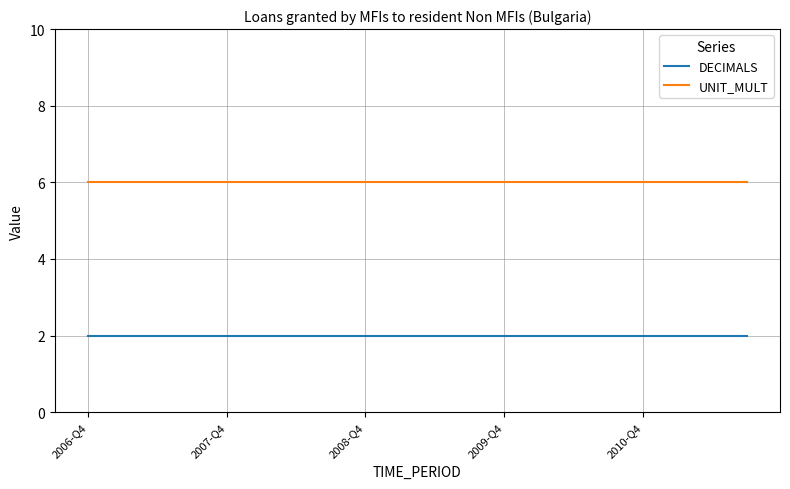

Which series has the largest total across all categories?

UNIT_MULT